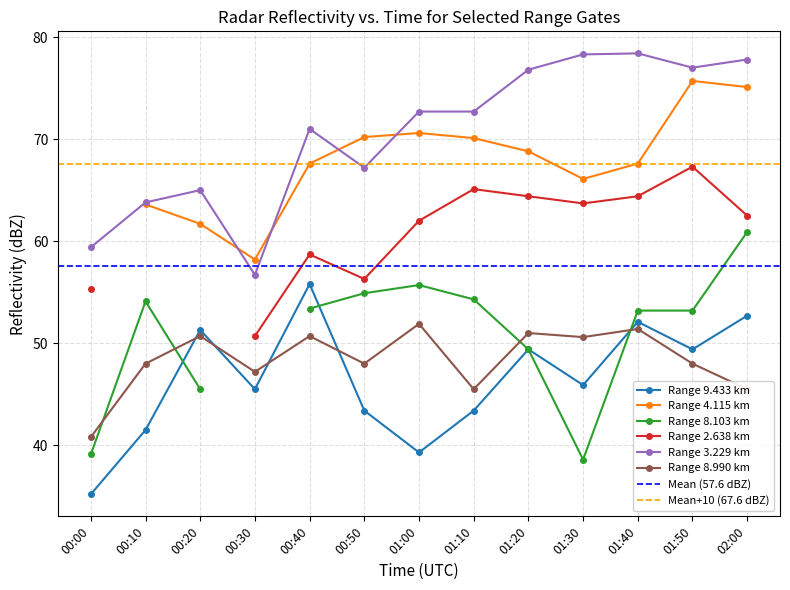

In 3.229, how many points are higher than both neighbors (excluding endpoints)?

3